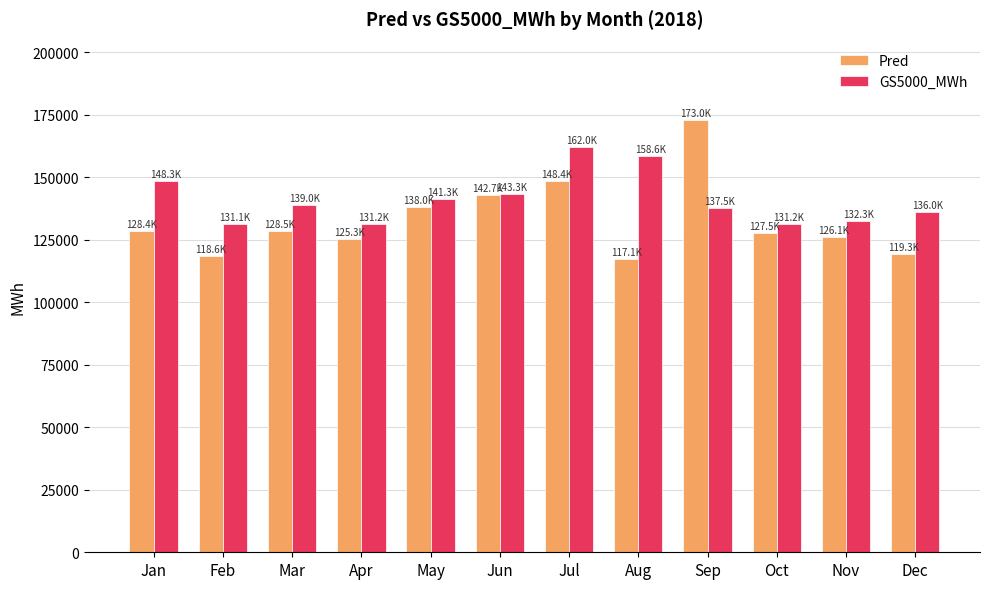

Which series has the largest range (max minus min)?

Pred